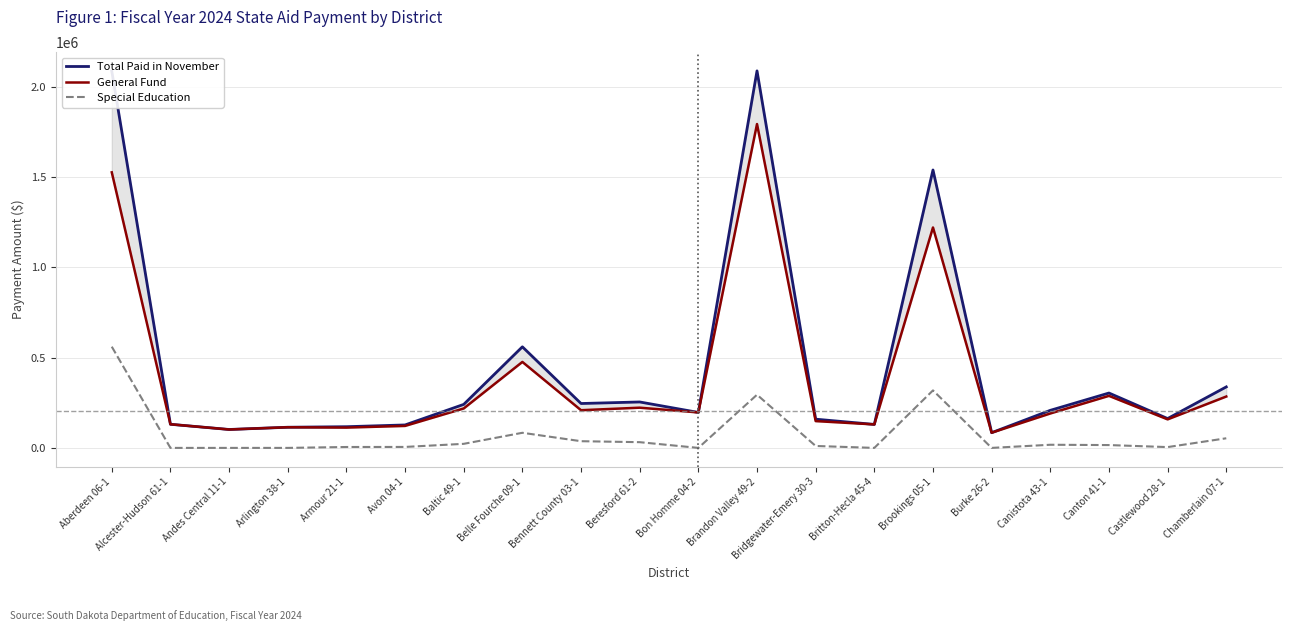

What is the label of the 14th point from the left?

Britton-Hecla 45-4